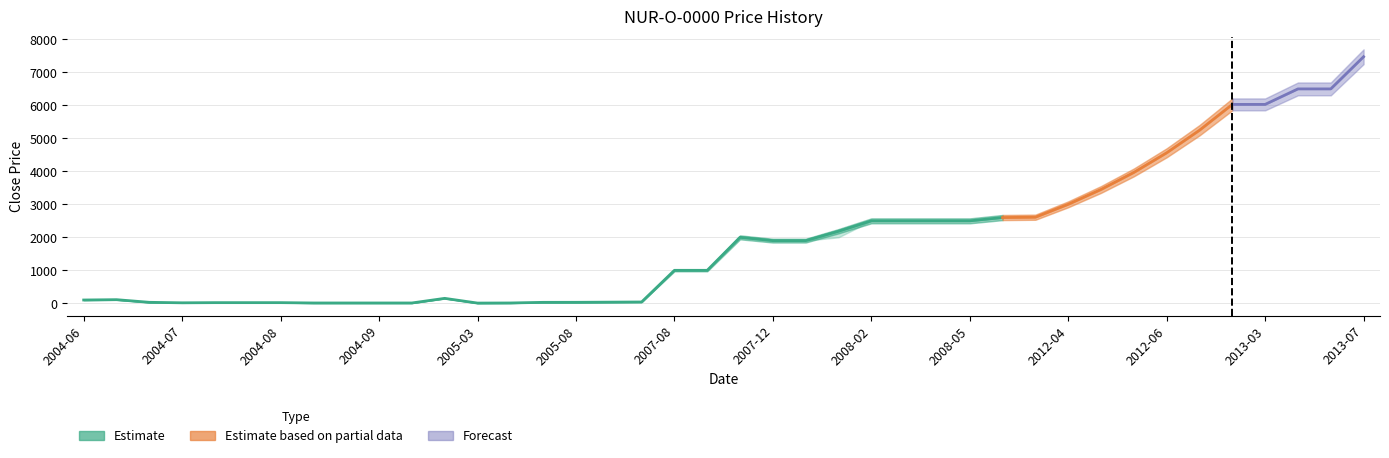

What is the sum of the High values at 2004-08-18 and 2012-05-18?

3988